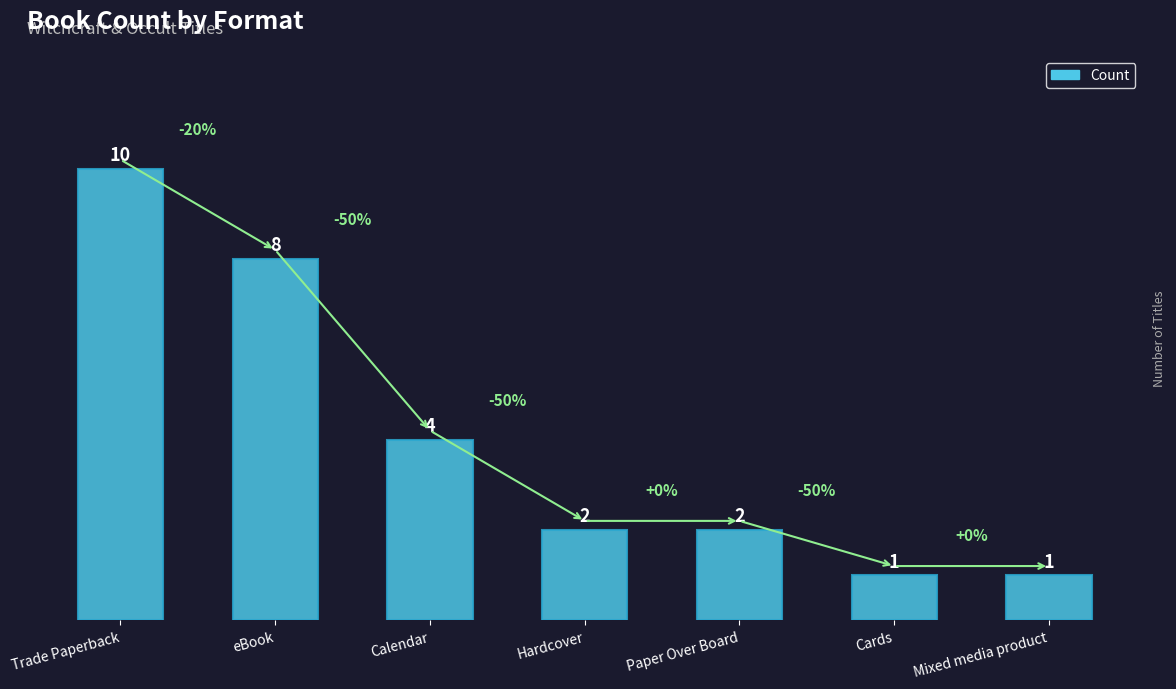

What is the change in value from eBook to Mixed media product?

-7